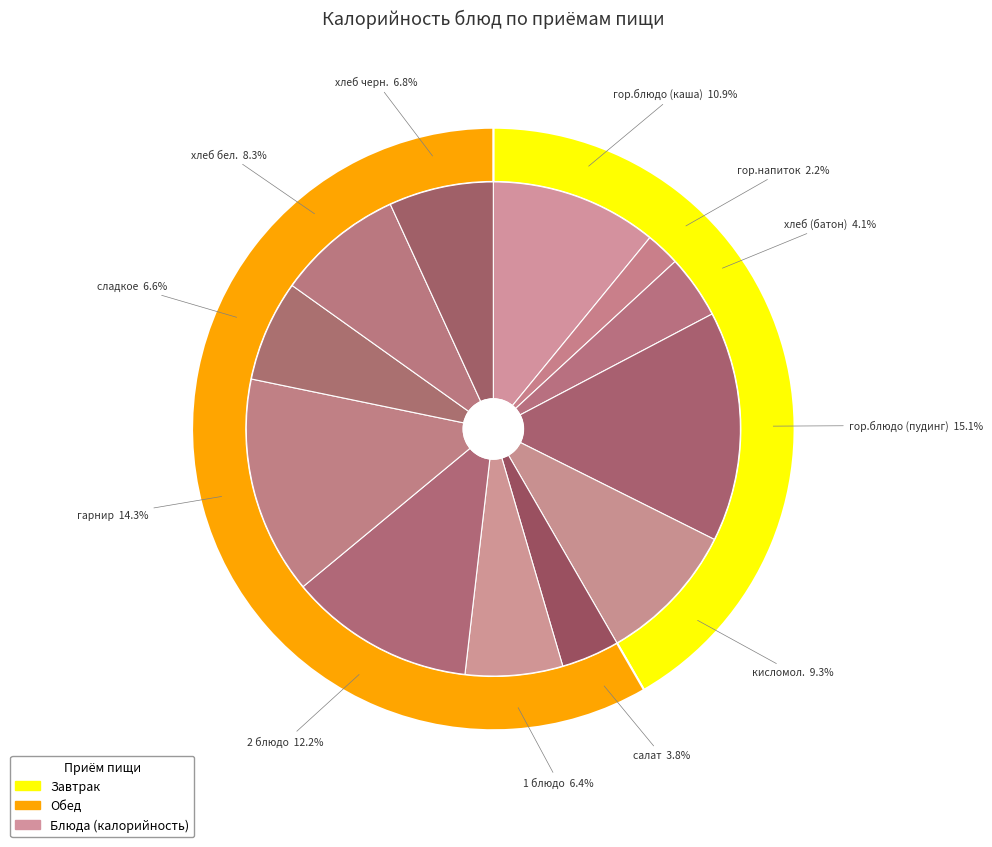

Which slice is the largest?

гор.блюдо (пудинг)